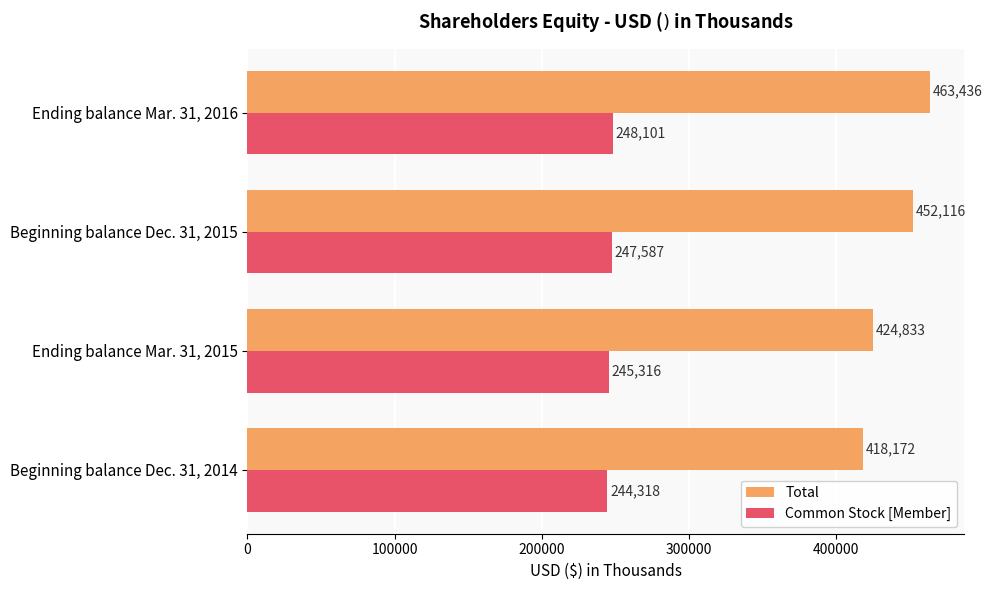

How many Common Stock [Member] values are between 245316 and 248101?

3